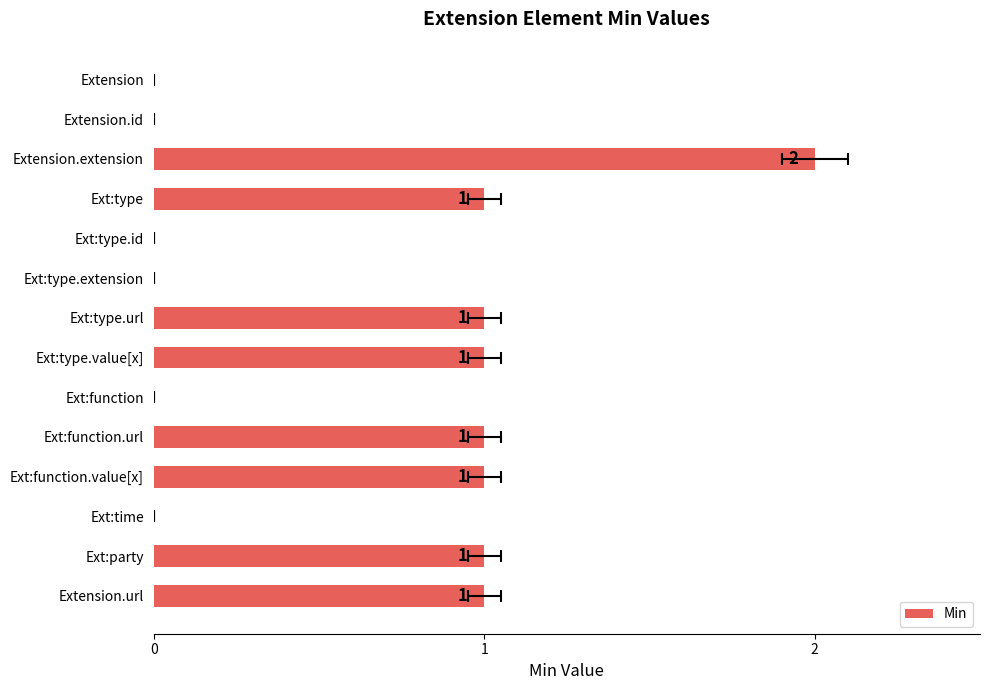

Reading right to left, what are all the values shown in this chart?

1	1	0	1	1	0	1	1	0	0	1	2	0	0